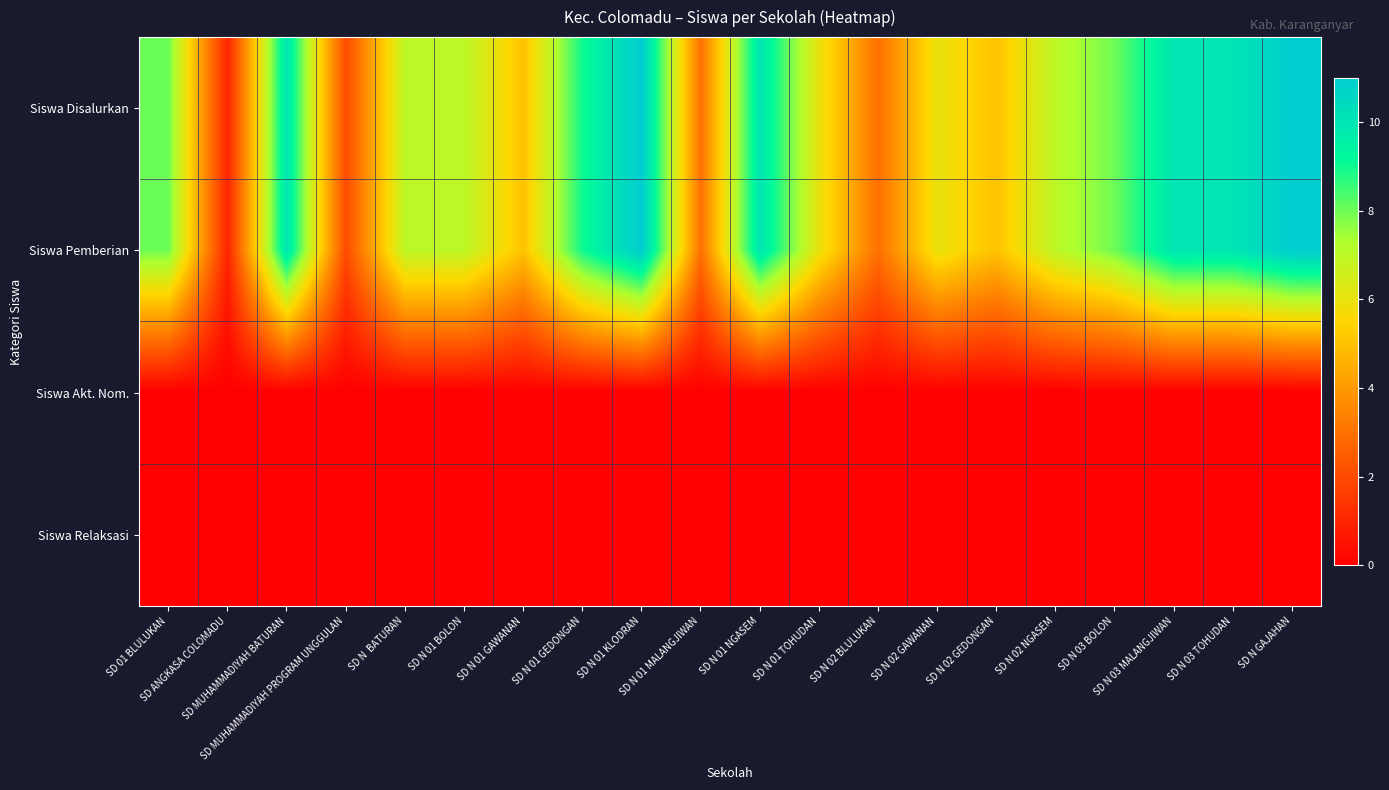

At SD N 02 BLULUKAN, list the series in order from smallest to largest.

Siswa Akt. Nom., Siswa Relaksasi, Siswa Disalurkan, Siswa Pemberian